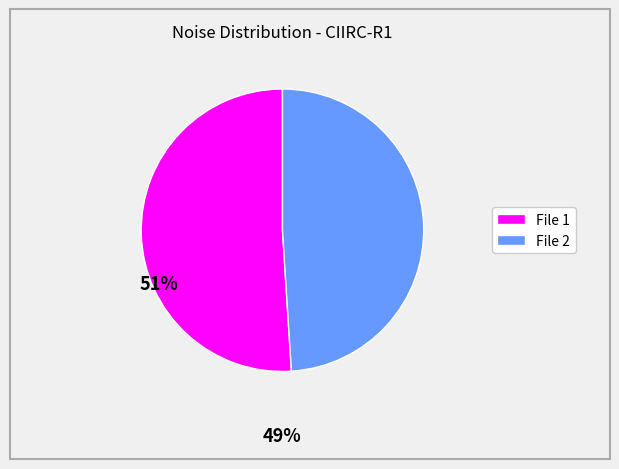

Is there a majority slice in this chart?

Yes